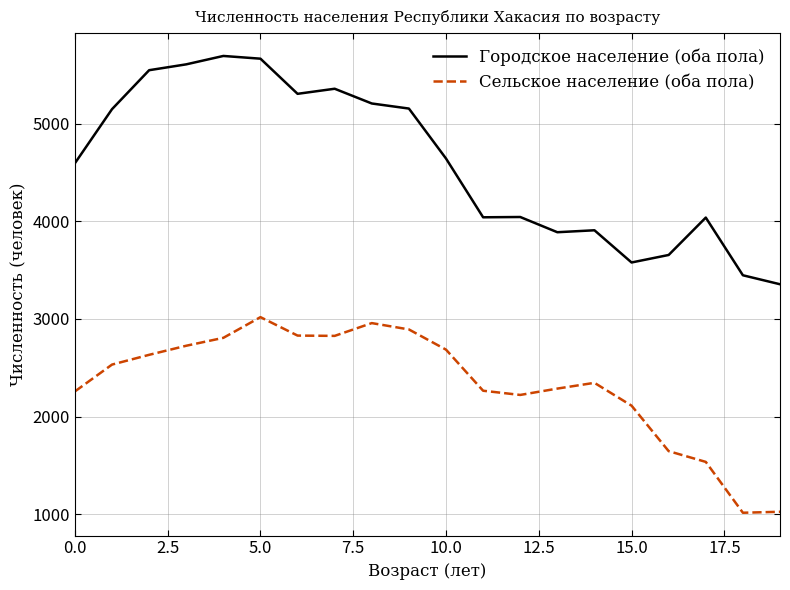

True or false: Городское население (оба пола) and Сельское население (оба пола) intersect in this chart.

False